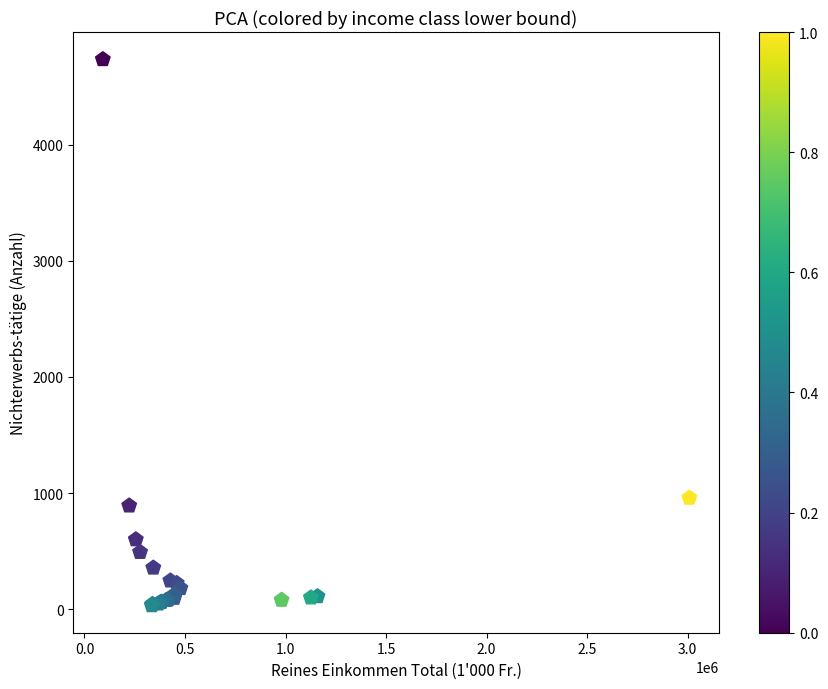

What Y value in the scatter plot is closest to 2383?

958